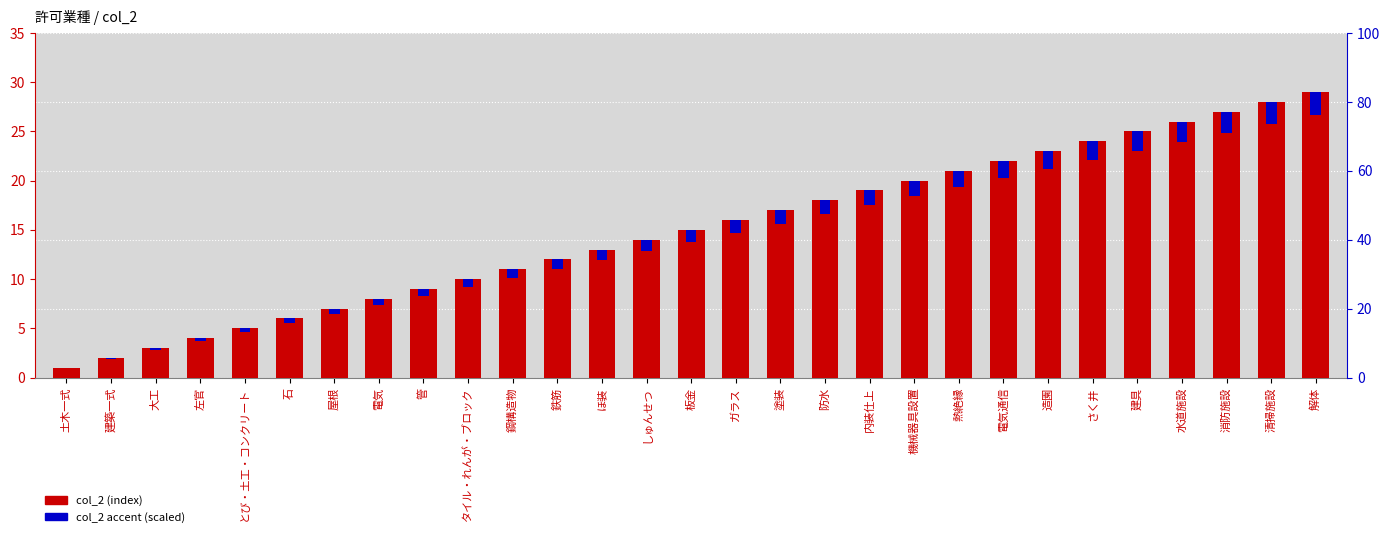

Between 清掃施設 and 消防施設, which is larger?

清掃施設